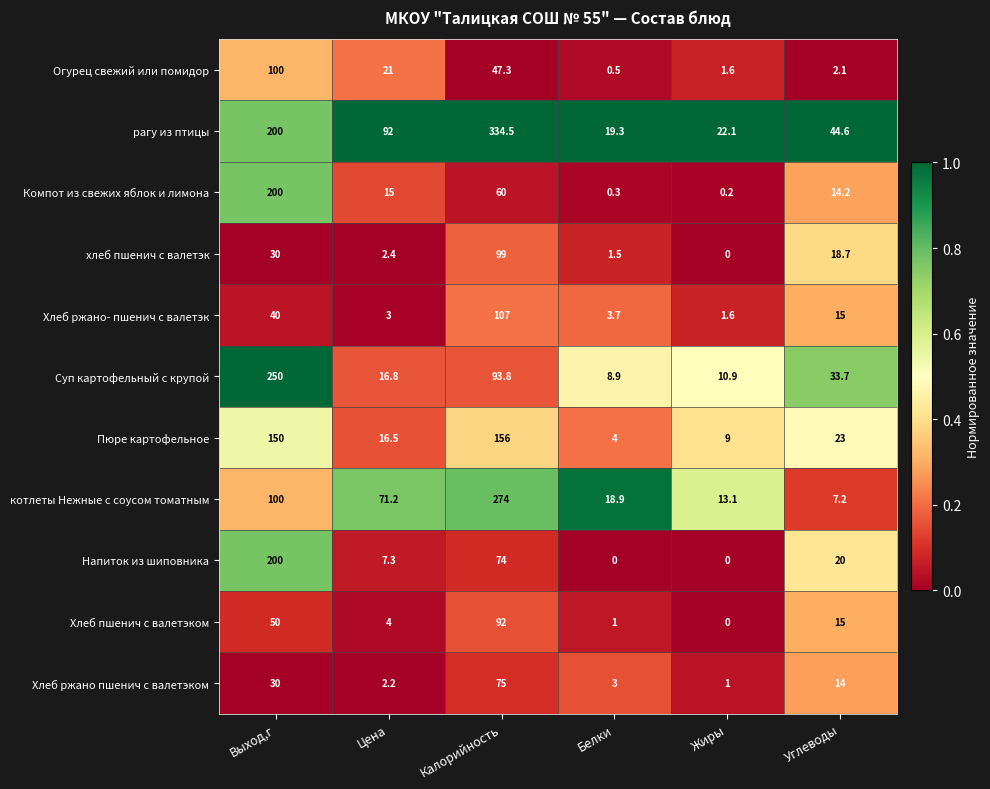

What is the sum of all рагу из птицы values?

712.5